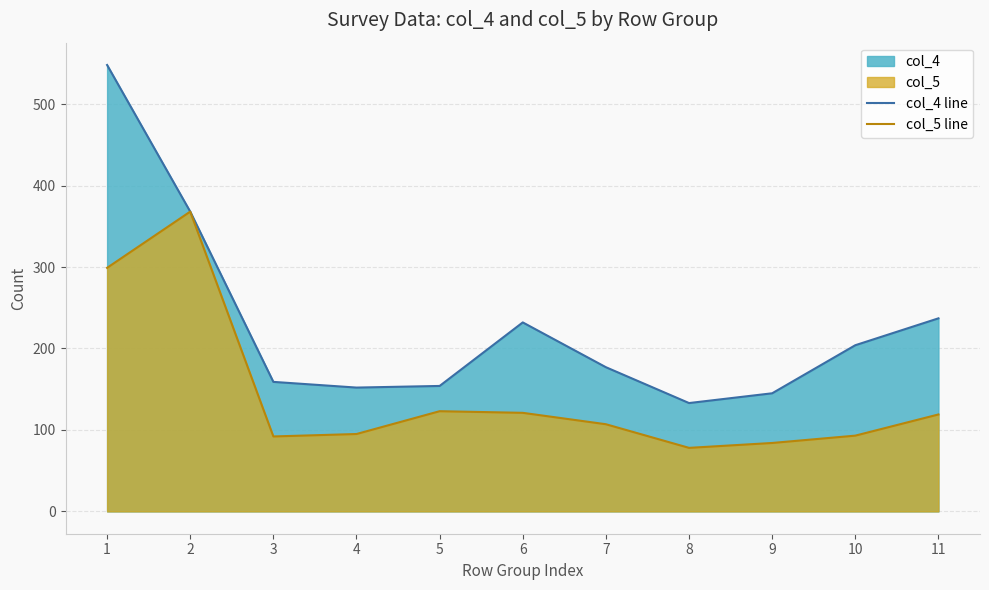

What is the sum of all col_4 line values?

2509